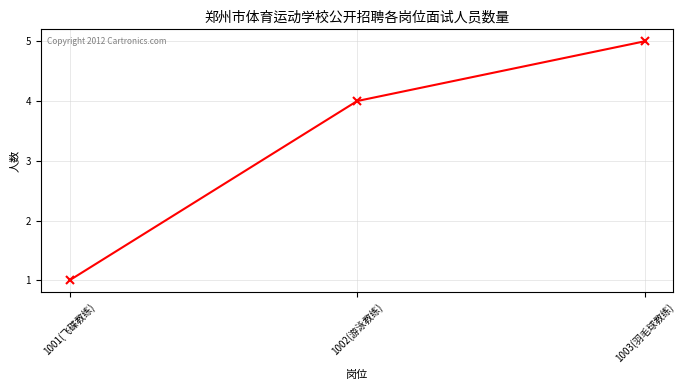

Where is the data nearest to the value 3?

1002(游泳教练)